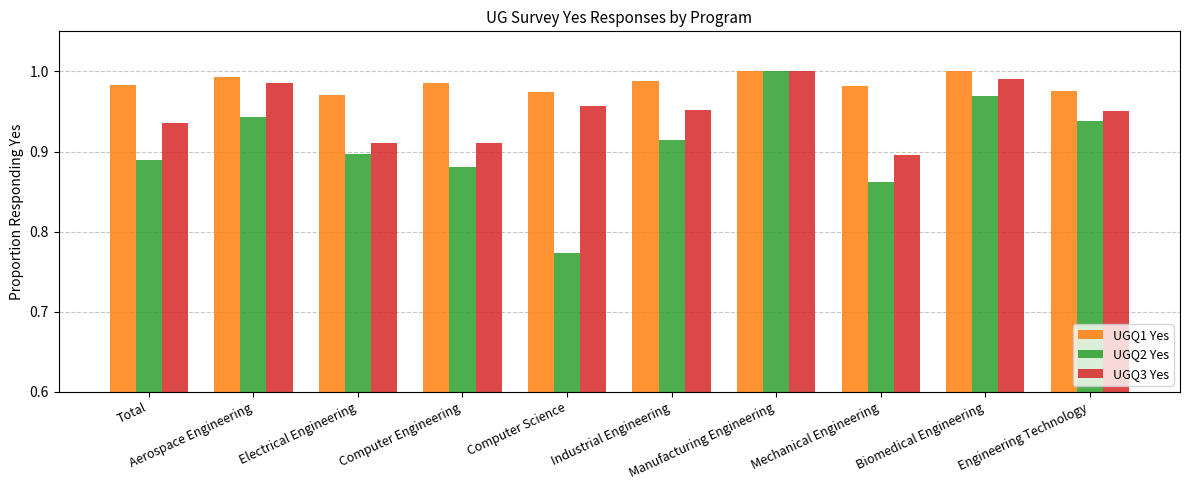

Rank the series by their average value, from highest to lowest.

UGQ1 Yes, UGQ3 Yes, UGQ2 Yes